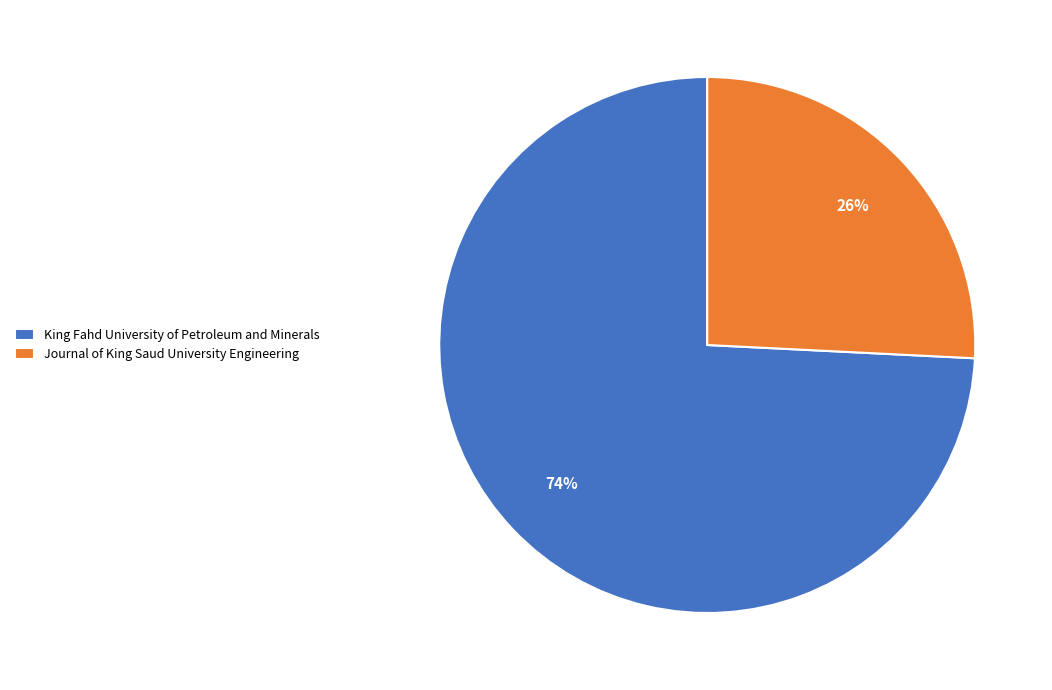

Rank the categories by value from highest to lowest.

King Fahd University of Petroleum and Minerals, Journal of King Saud University Engineering